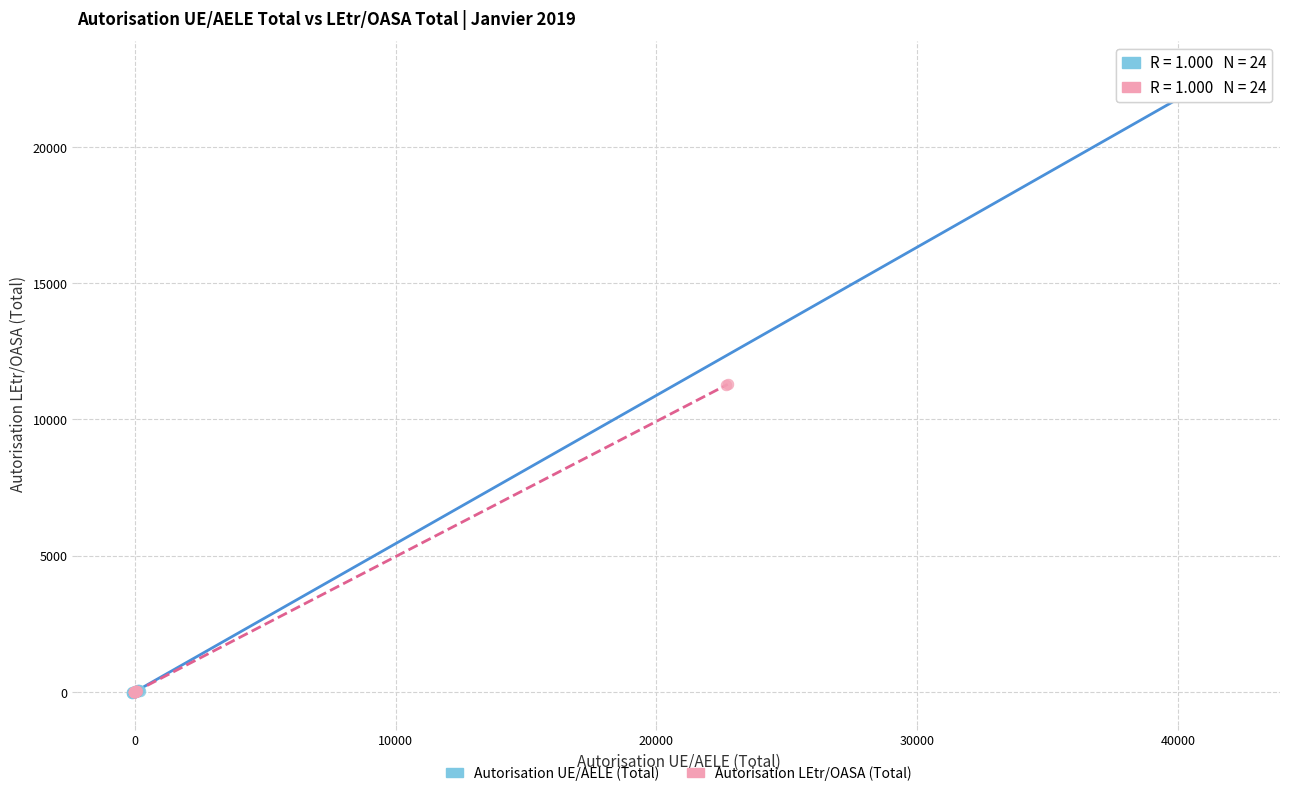

Which series has the widest spread of Y values?

Autorisation UE/AELE (Total)